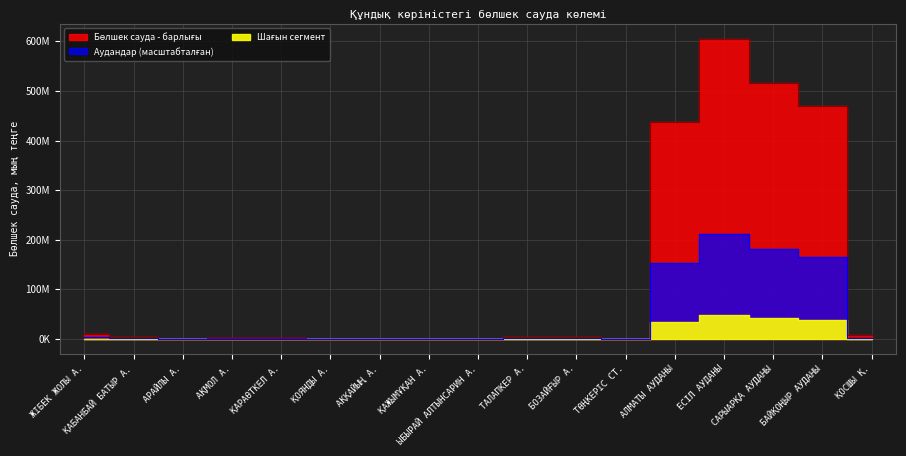

What is the change in value from ЖІБЕК ЖОЛЫ А. to БАЙҚОҢЫР АУДАНЫ?

+460194198